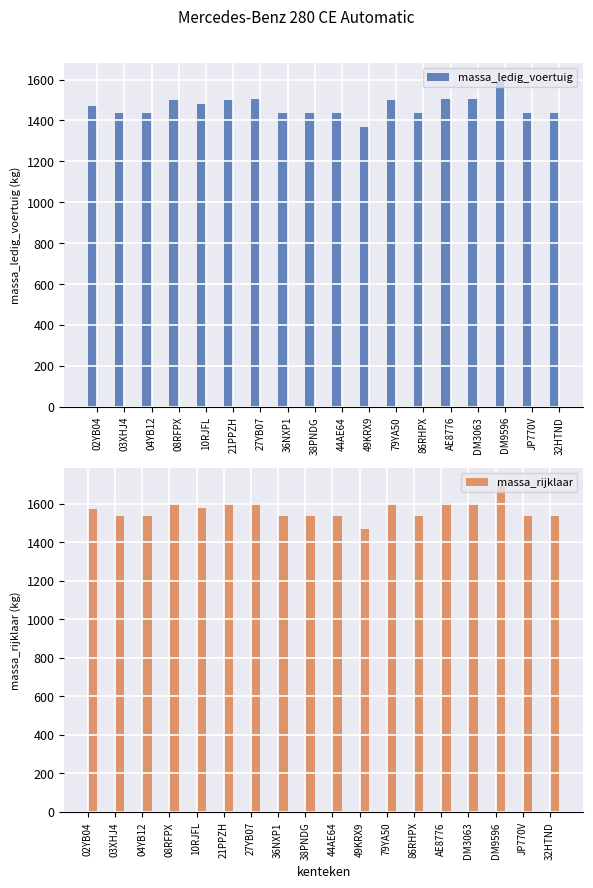

What is the value of the massa_rijklaar bar at the 3rd from the left?

1538